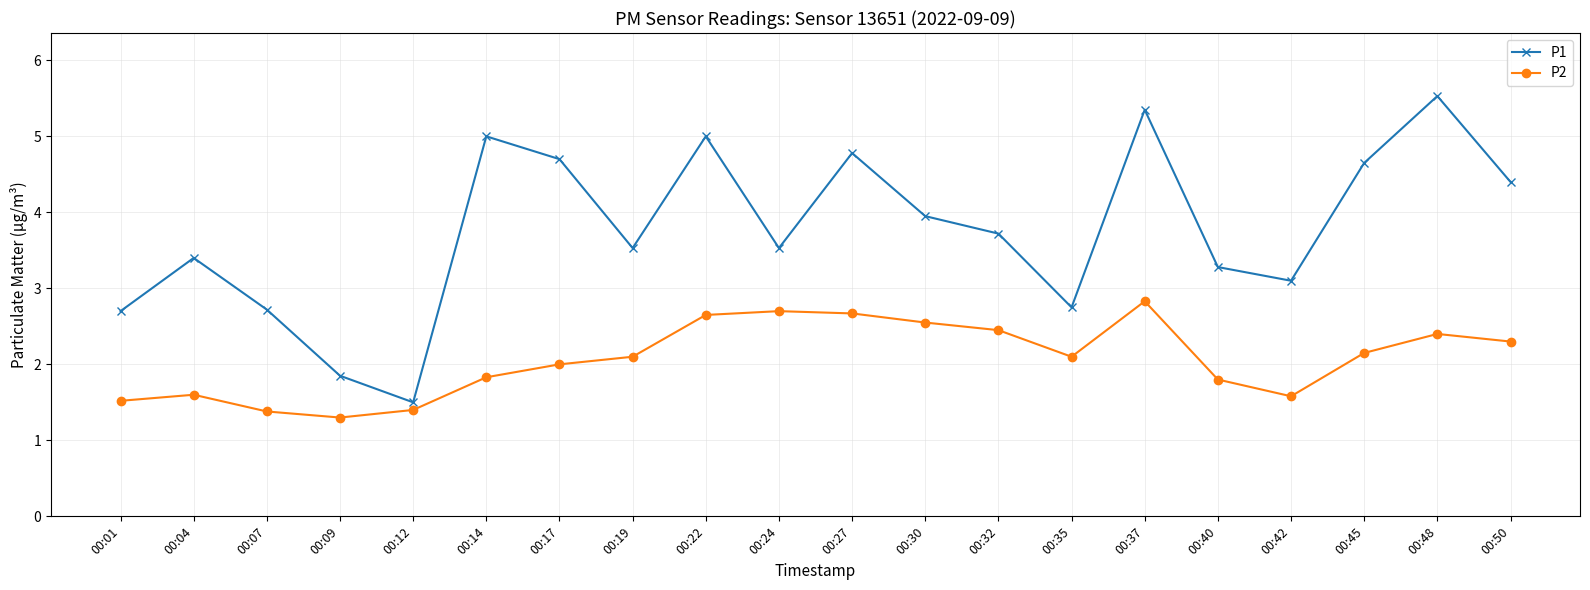

Where is the first local maximum for P1?

00:04